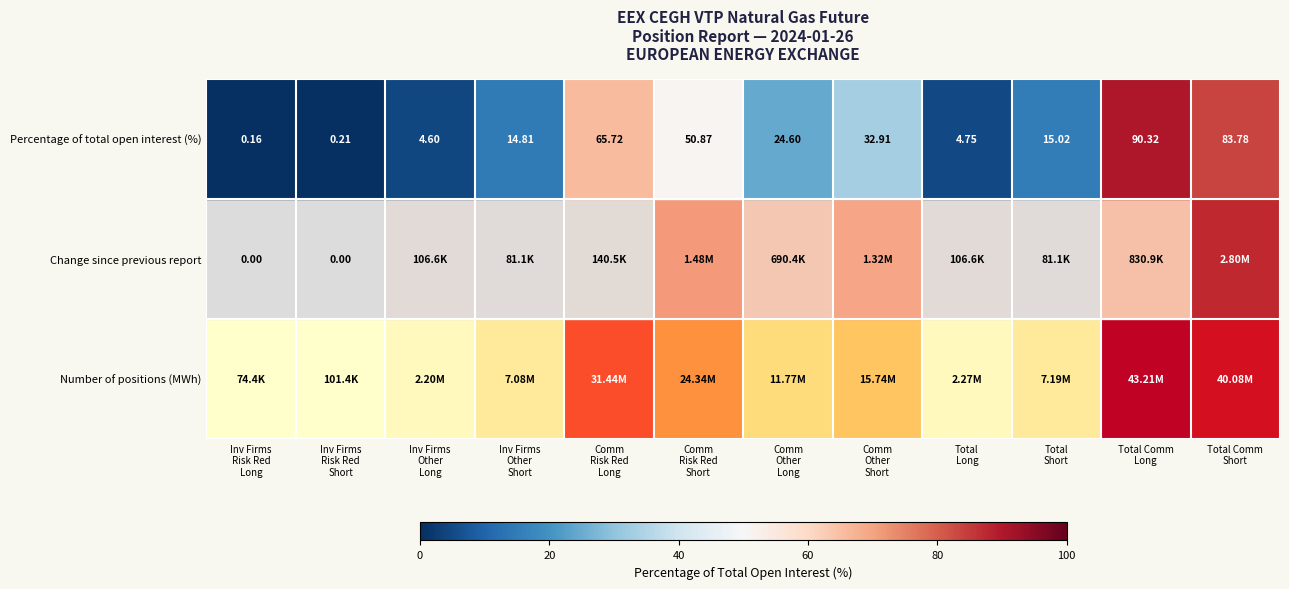

List the labels in order of value, smallest first.

Inv Firms
Risk Red
Long, Inv Firms
Risk Red
Short, Inv Firms
Other
Long, Total
Long, Inv Firms
Other
Short, Total
Short, Comm
Other
Long, Comm
Other
Short, Comm
Risk Red
Short, Comm
Risk Red
Long, Total Comm
Short, Total Comm
Long